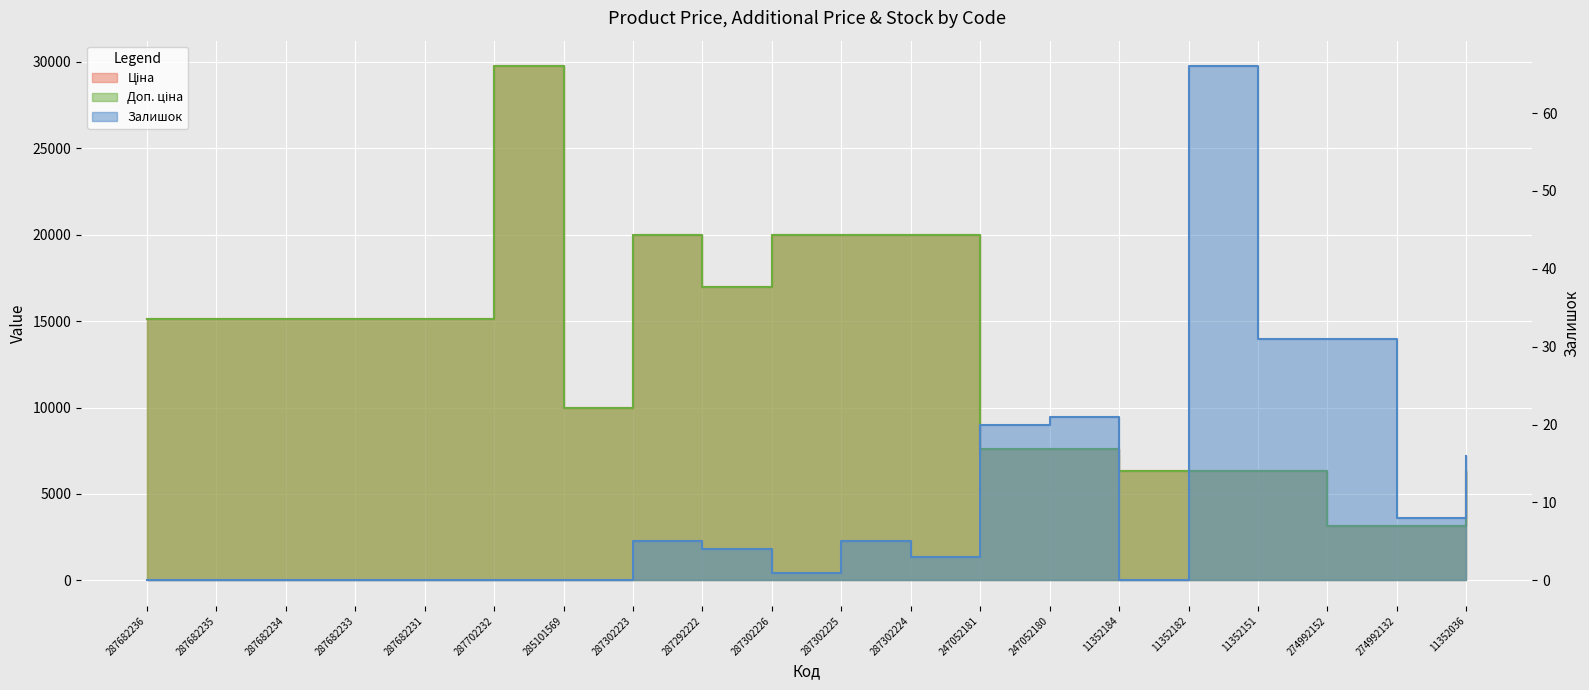

At how many categories does at least one series exceed 18046?

5